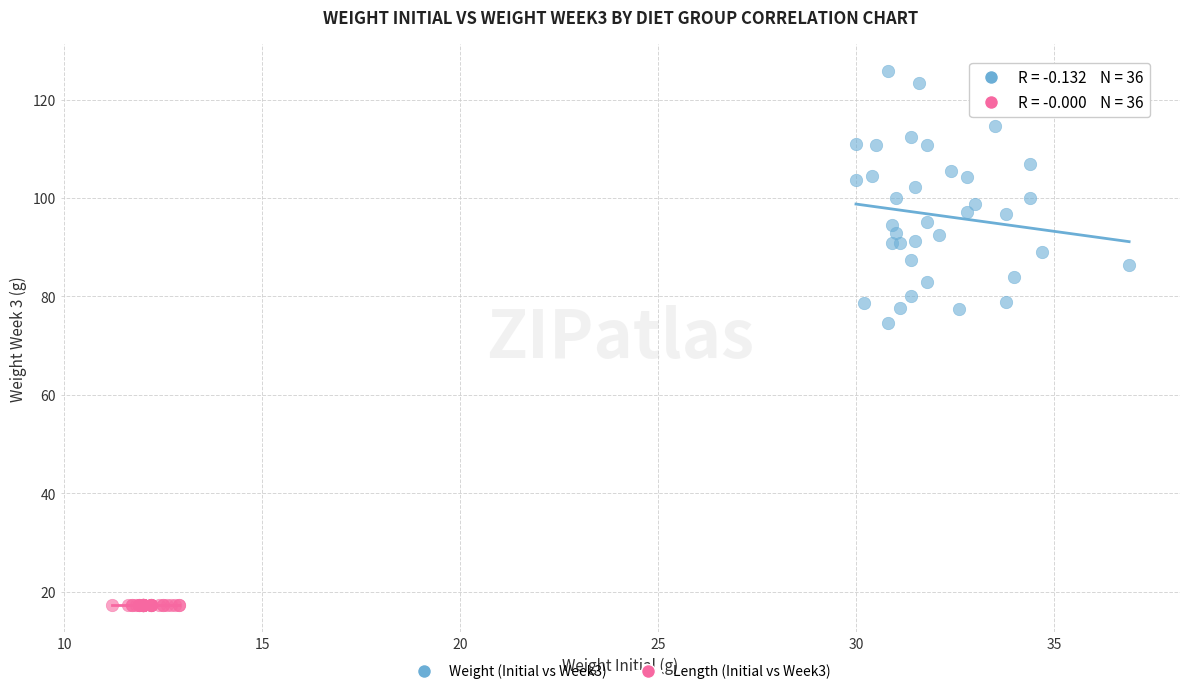

Which series reaches the minimum Y coordinate?

Length (Initial vs Week3)